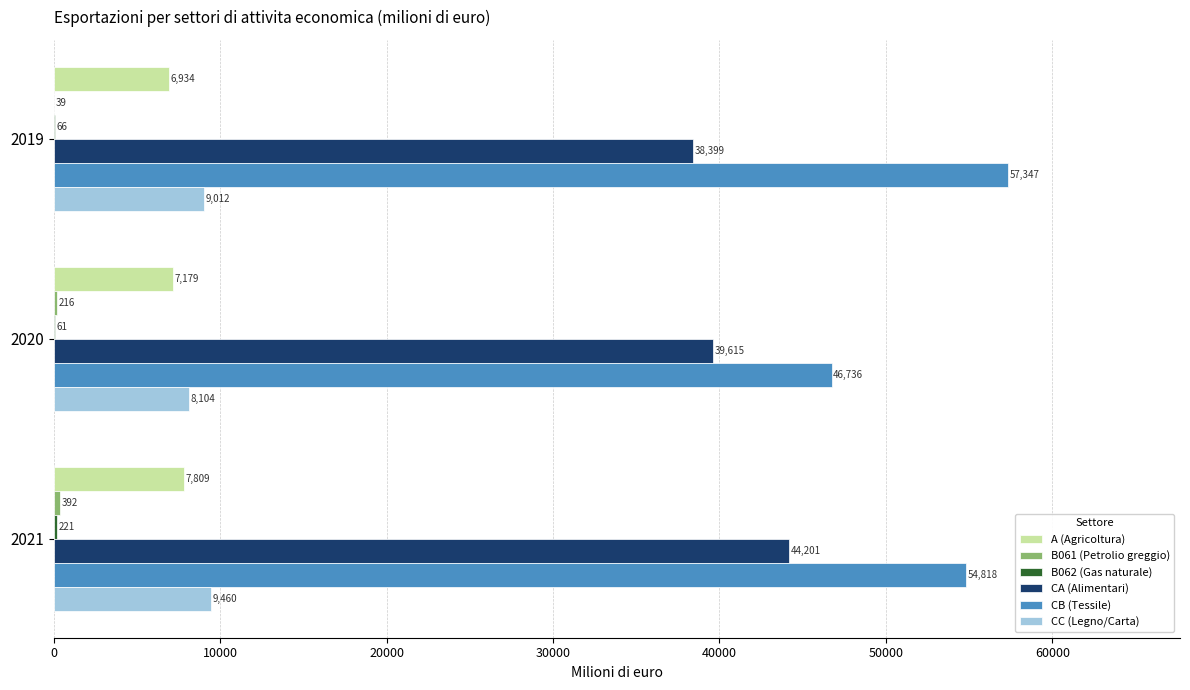

True or false: CA (Alimentari) has a value of 38399.4 at 2019.

True